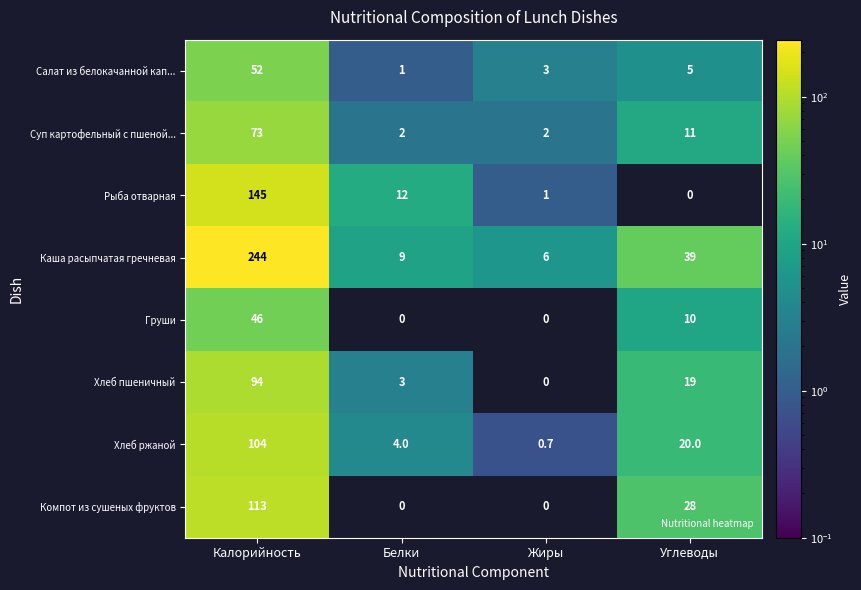

What is the difference between the highest and lowest values at Углеводы?

39.0